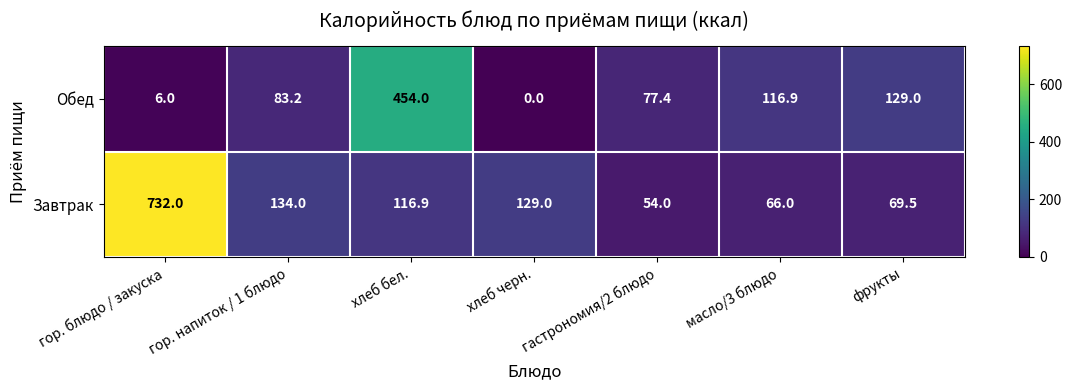

What is the spread (max minus min) of values at гастрономия/2 блюдо?

23.4